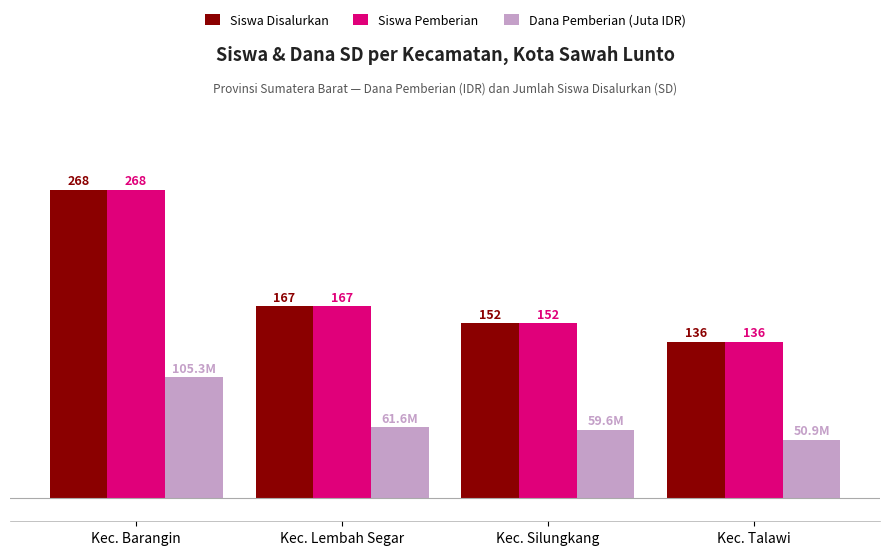

Which category has the highest value across all series?

Kec. Barangin